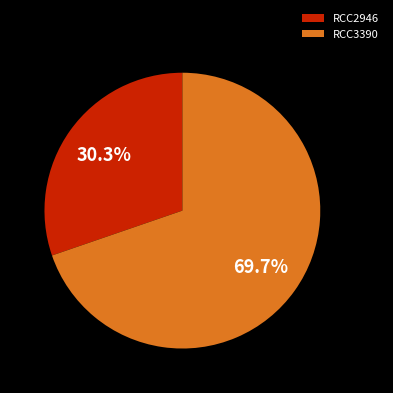

What is the ratio of the value at RCC3390 to the value at RCC2946?

2.3